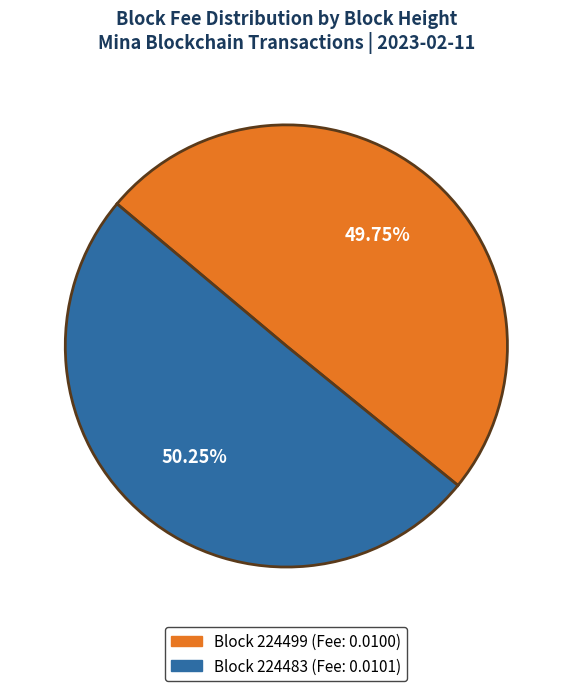

Is there any slice that represents more than half of the pie?

Yes